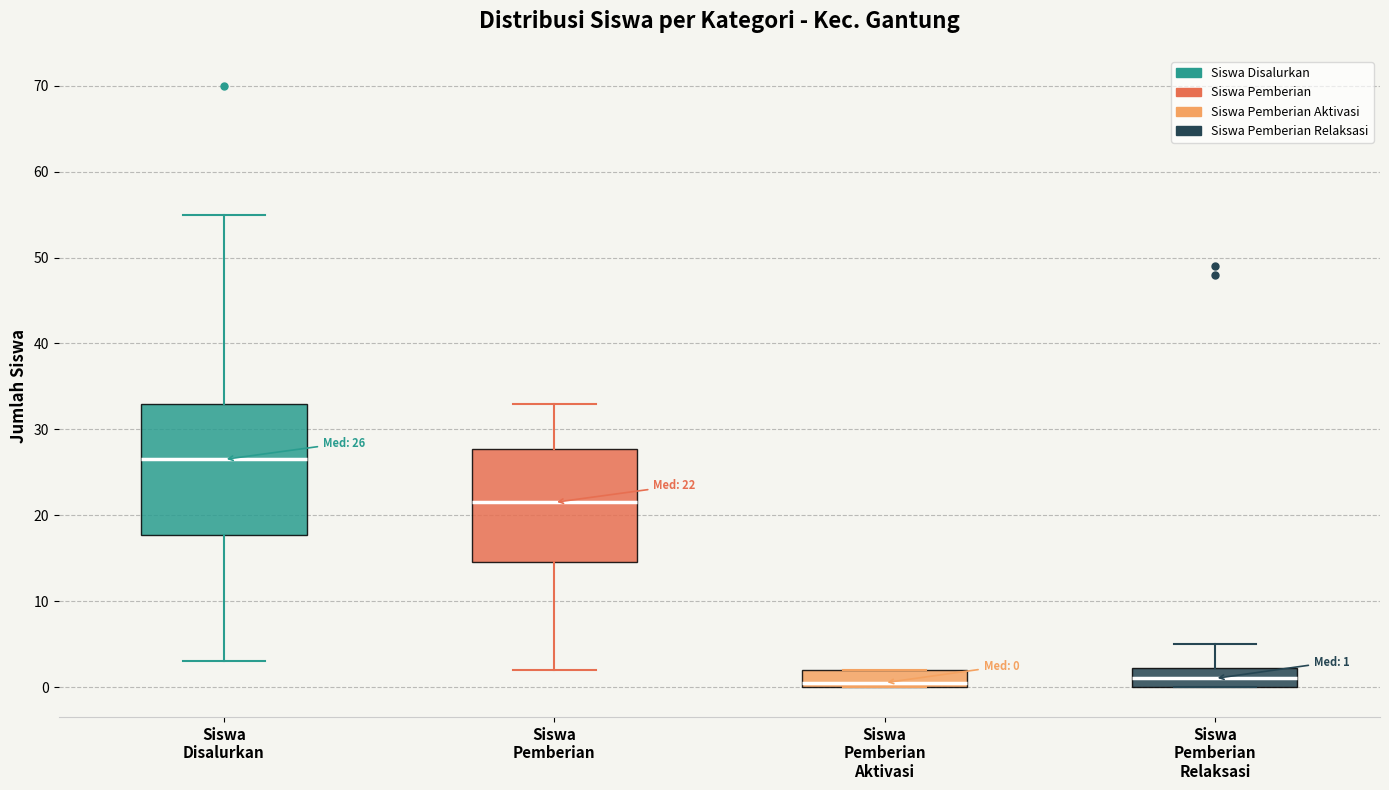

Which box is the tallest, from its lower edge to its upper edge?

Siswa Disalurkan